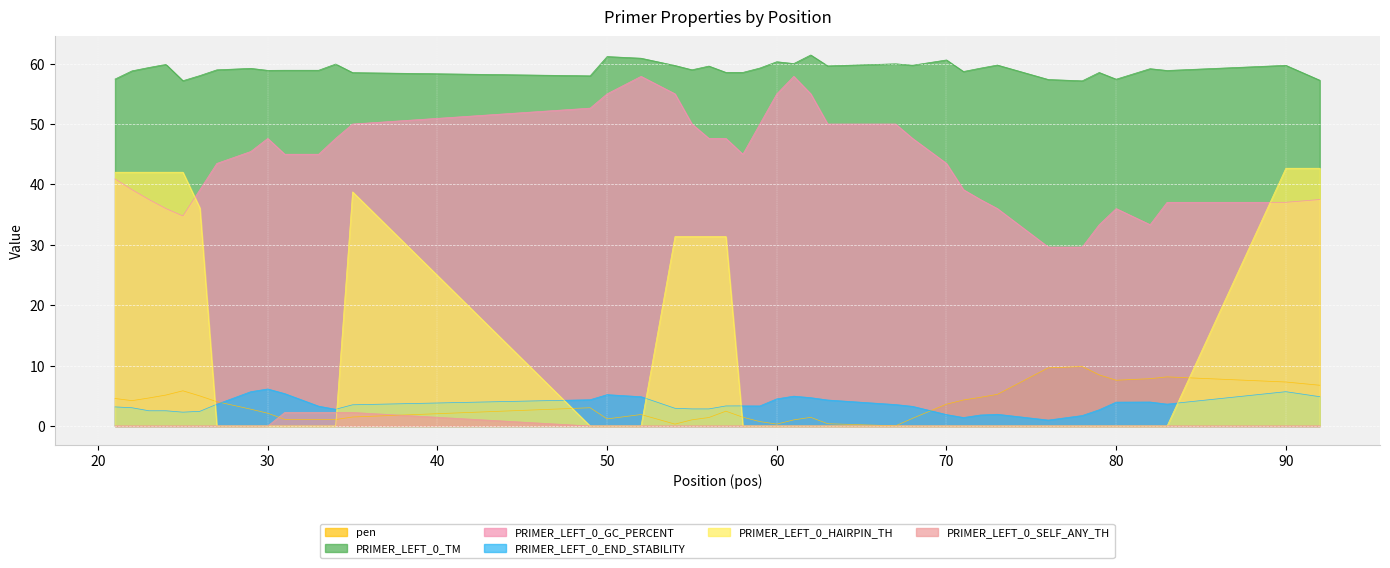

How many values in the PRIMER_LEFT_0_GC_PERCENT series exceed 45?

18